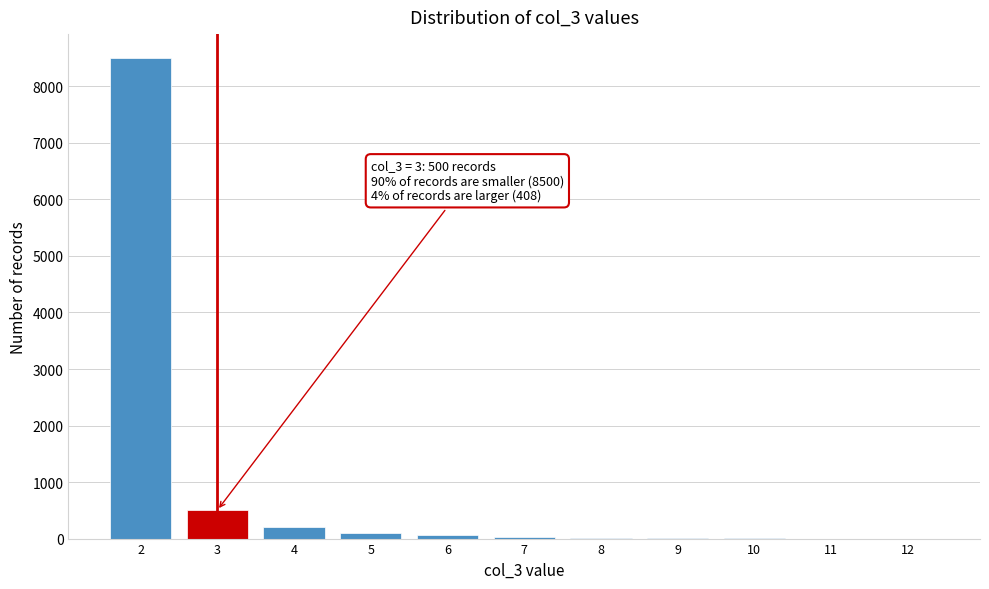

Which range on the x-axis has the tallest bar?

1.5 to 2.5